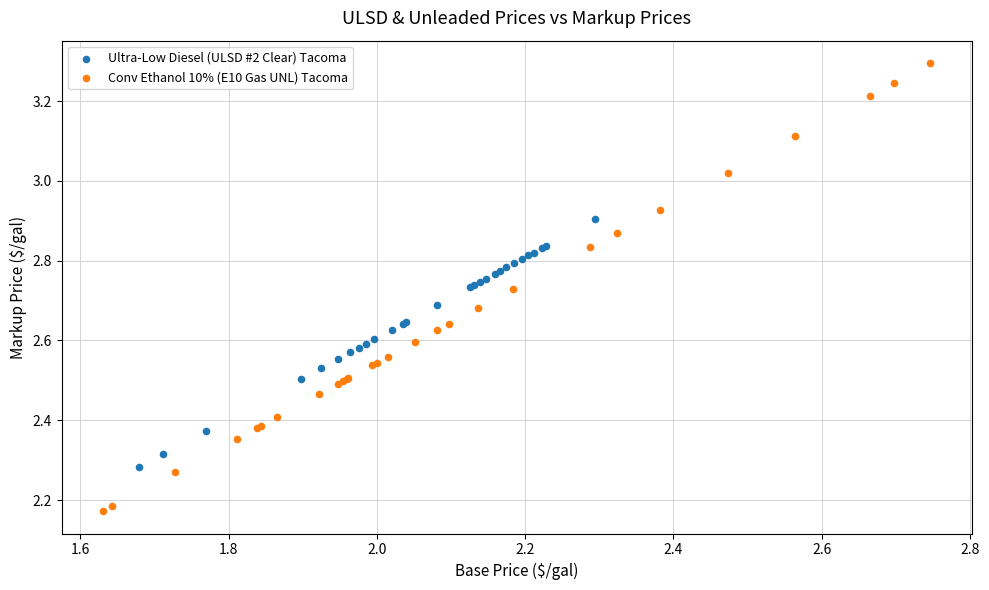

Which series contains the lowest Y value?

Conv Ethanol 10% (E10 Gas UNL) Tacoma